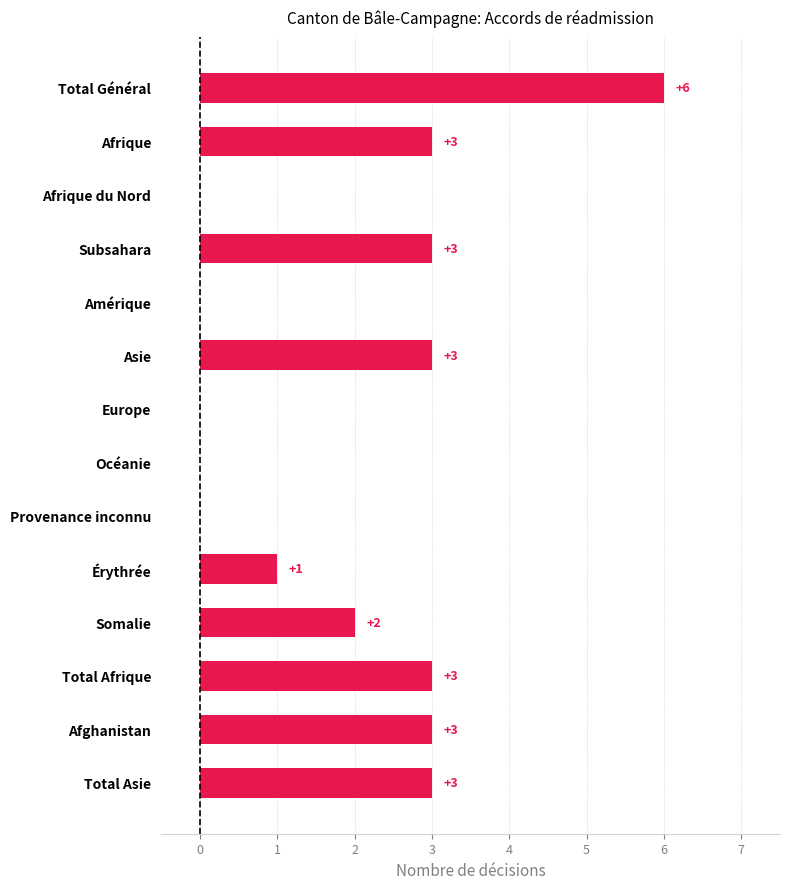

What is the greatest value displayed?

6